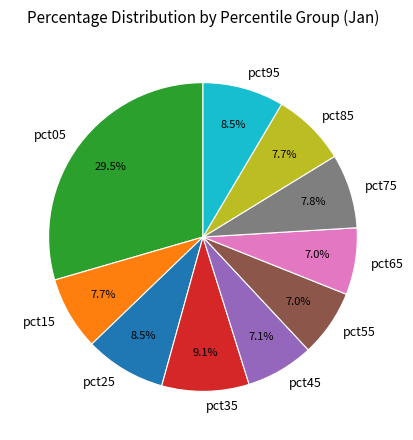

What is the largest slice in the pie chart?

pct05